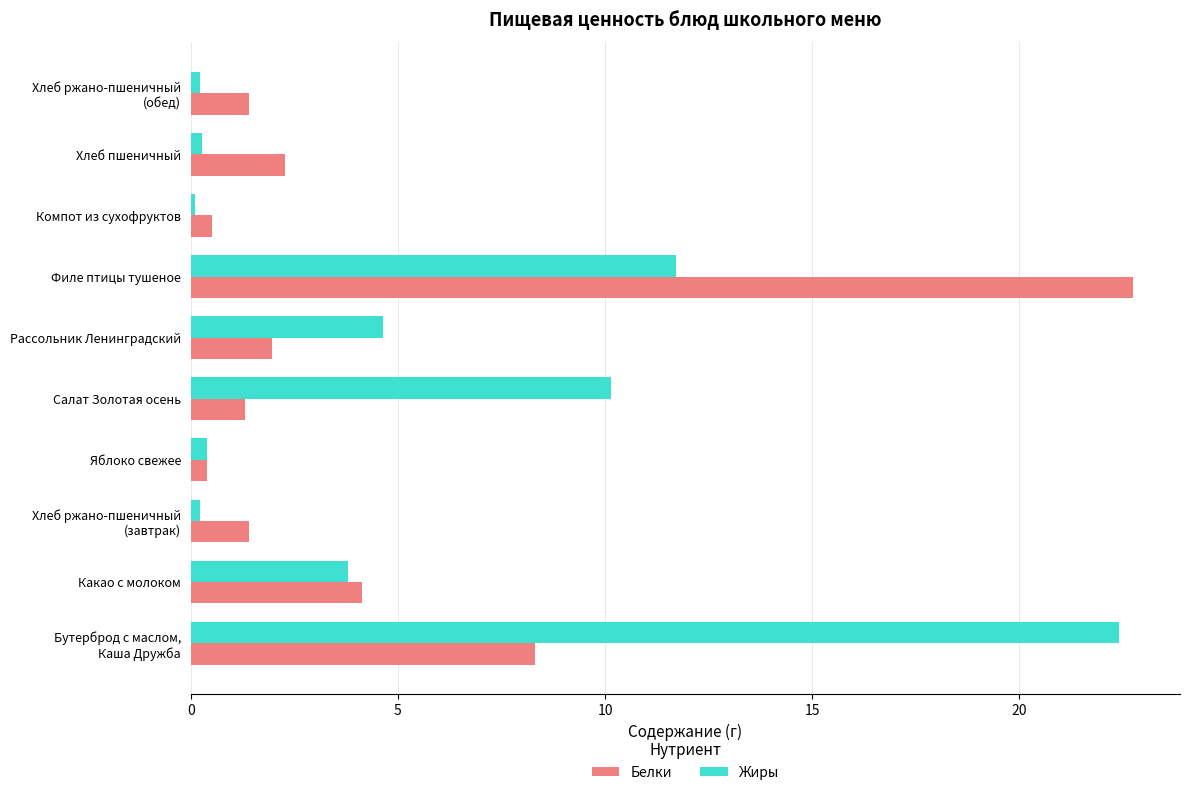

At which category is the sum across all series the highest?

Филе птицы тушеное